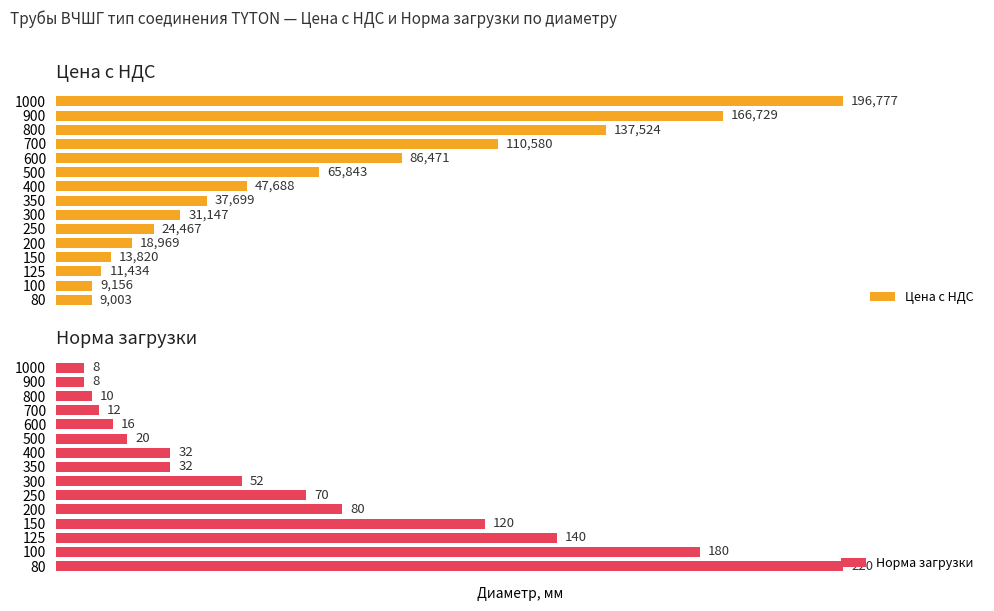

What is the value of the Цена с НДС bar at the 9th from the left?

47688